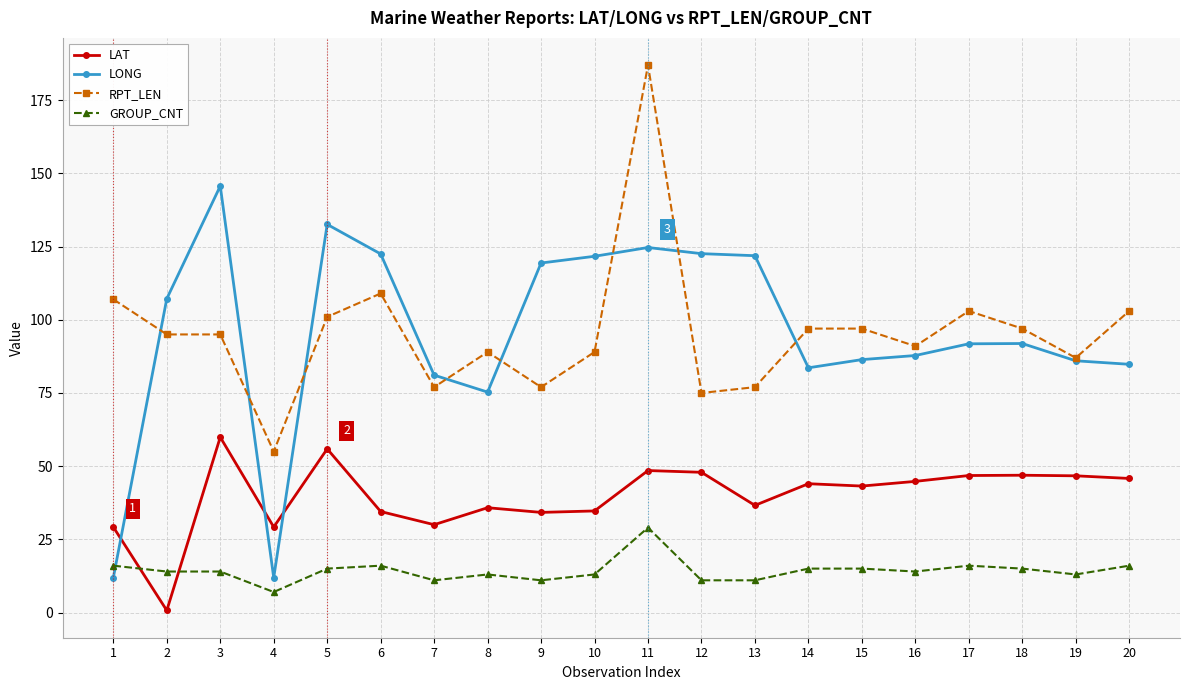

How many categories are shown in the chart?

20